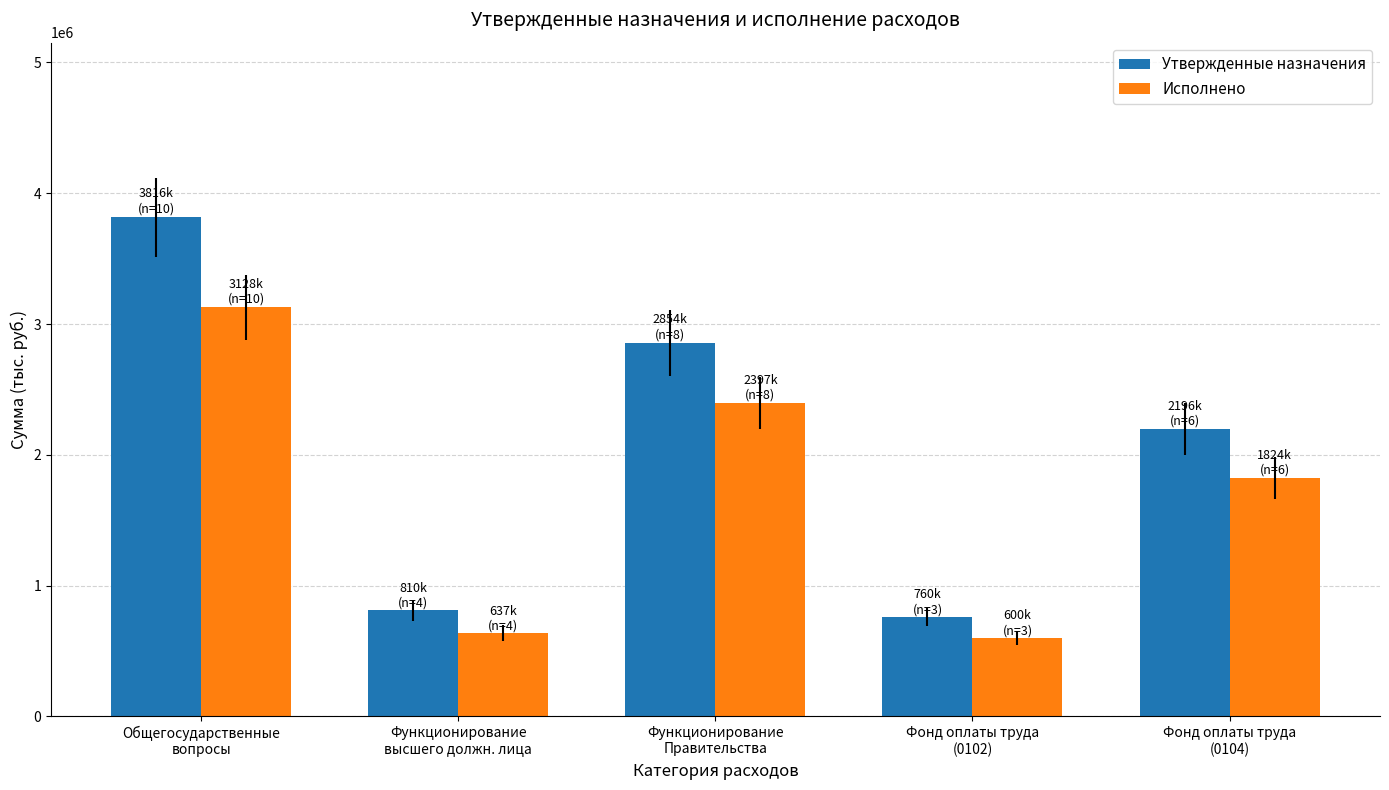

What is the label of the 1st bar from the right?

Фонд оплаты труда
(0104)